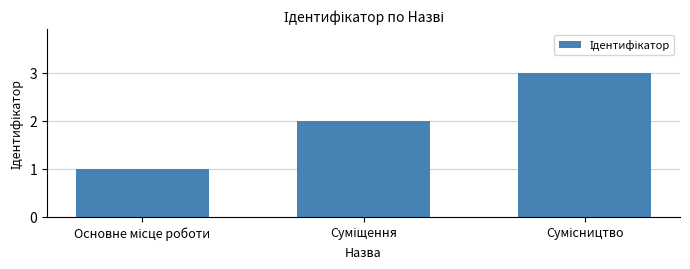

What is the sum of all values?

6